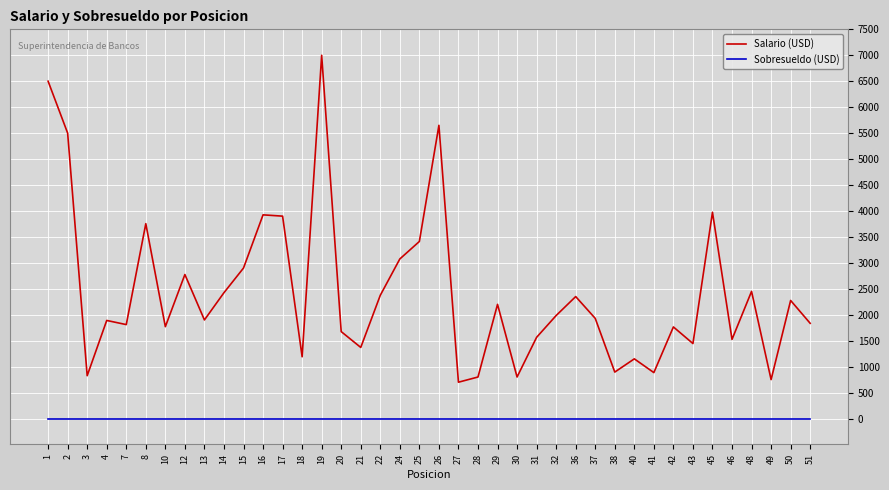

What is the greatest value displayed?

7000